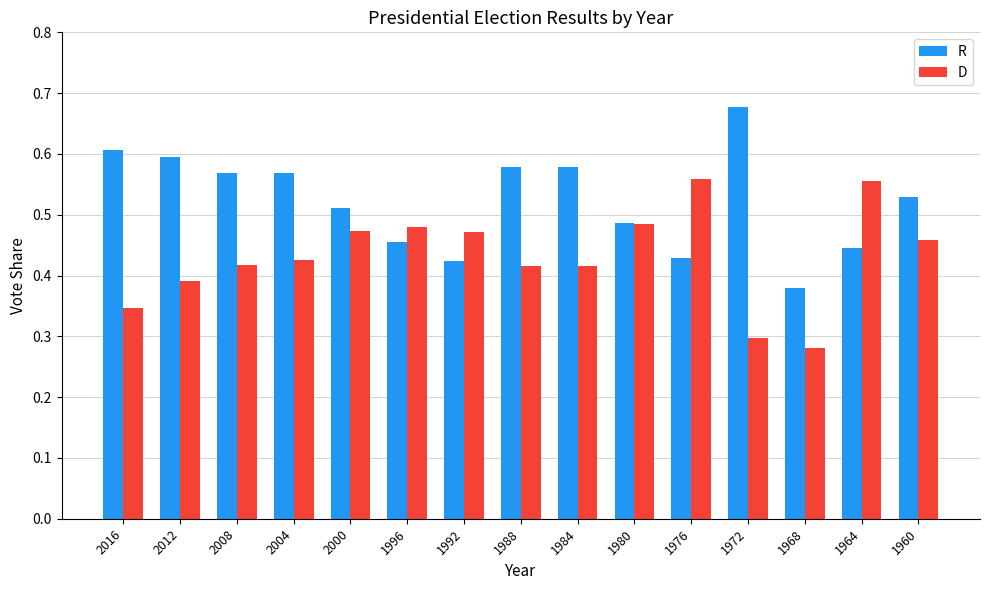

Which series changed the most between 1968 and 1964?

D